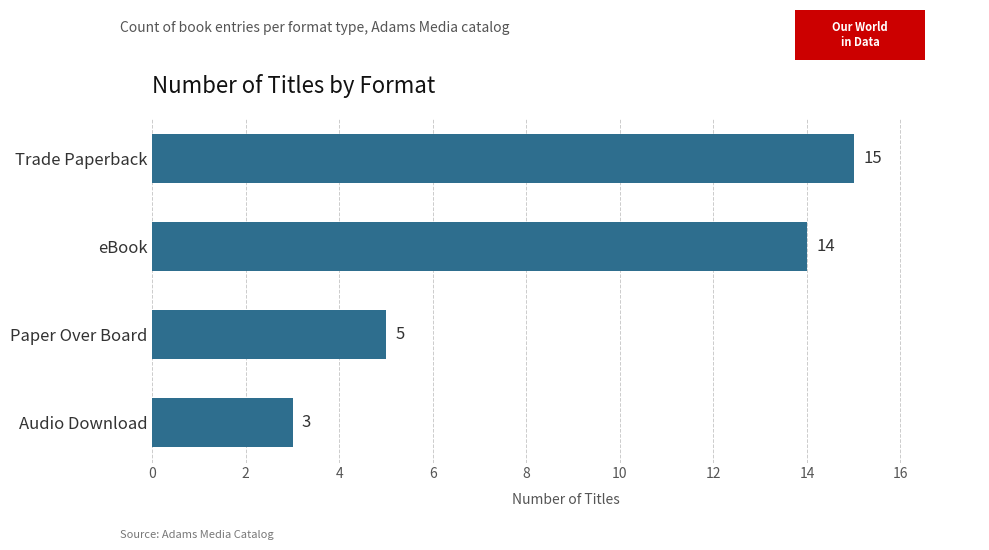

Does the chart contain any negative values?

No